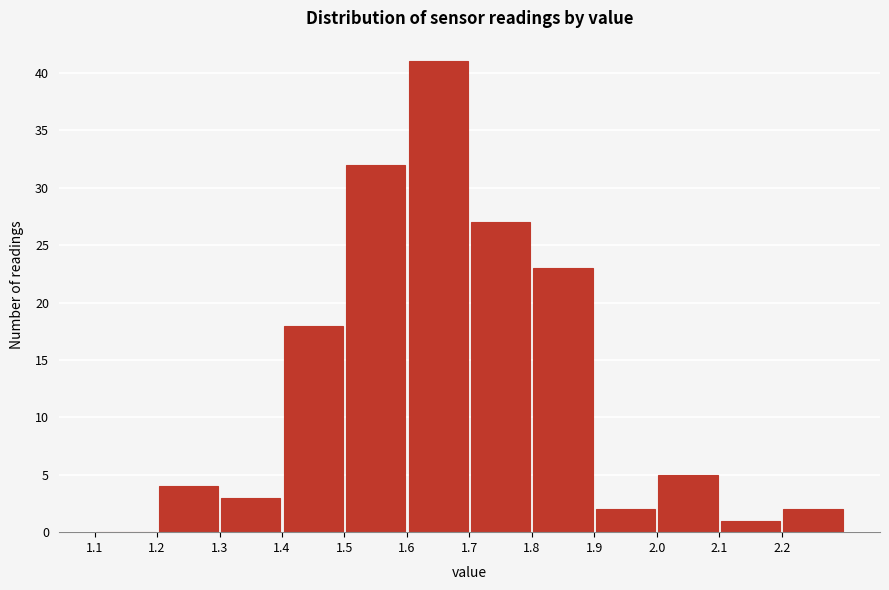

Reading left to right, list every bar in this chart as the range it spans on the x-axis followed by its height. The values are not printed on the chart, so give them approximately, as read against the axis.

1.1 to 1.2: 0
1.2 to 1.3: 4
1.3 to 1.4: 3
1.4 to 1.5: 18
1.5 to 1.6: 32
1.6 to 1.7: 41
1.7 to 1.8: 27
1.8 to 1.9: 23
1.9 to 2.0: 2
2.0 to 2.1: 5
2.1 to 2.2: 1
2.2 to 2.3: 2